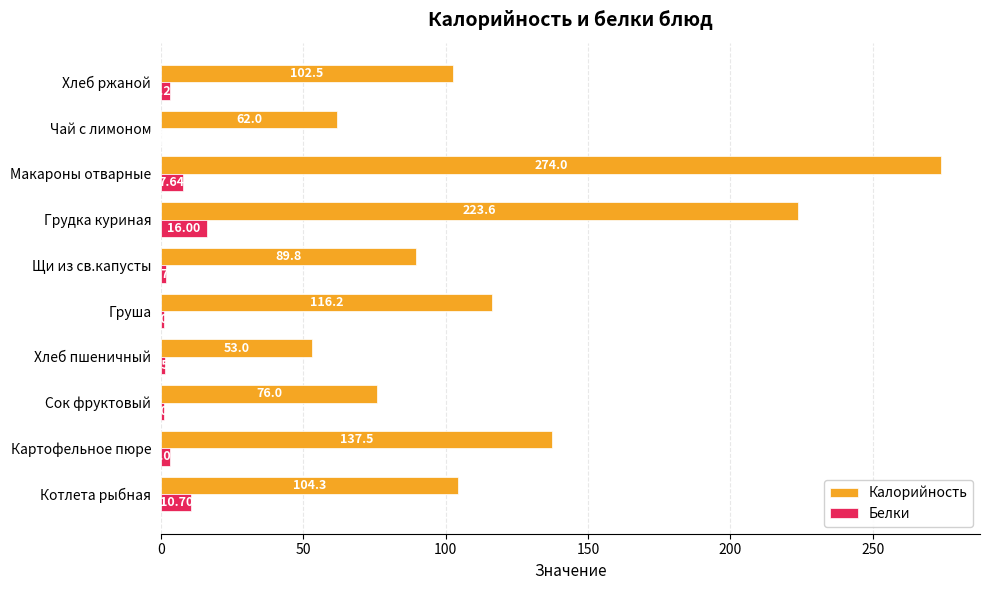

At which category is the sum across all series the highest?

Макароны отварные